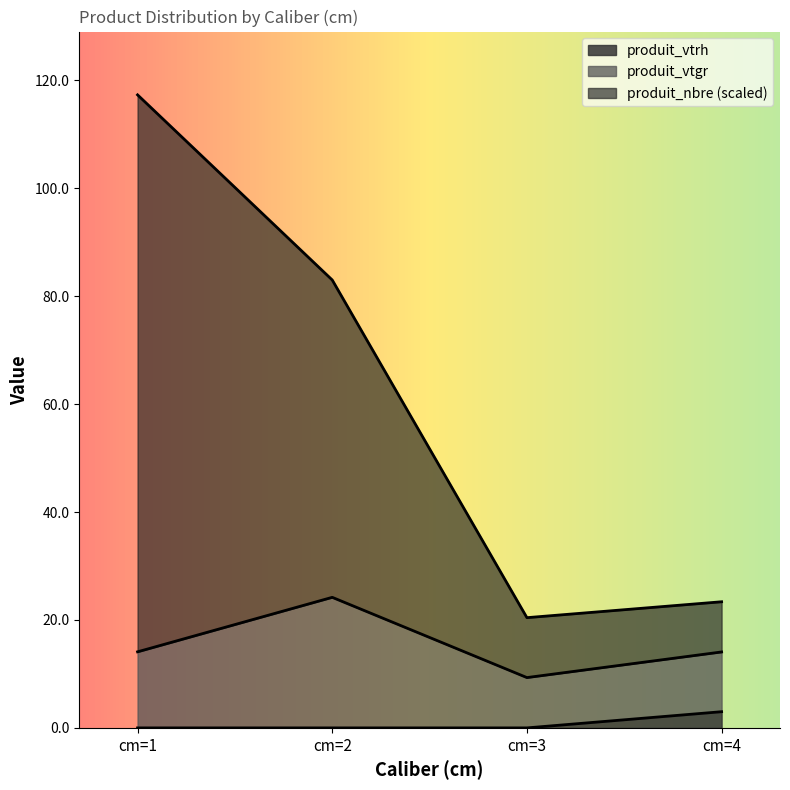

The value of produit_vtrh at cm=3 is 0.0. True or false?

True